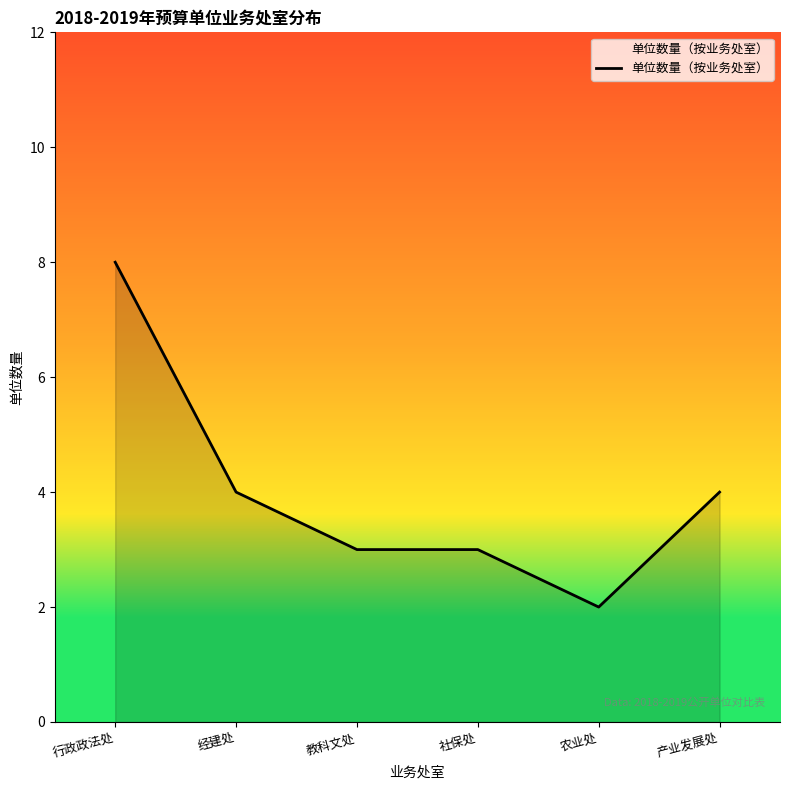

True or false: the data has more than 2 interior local peaks.

False